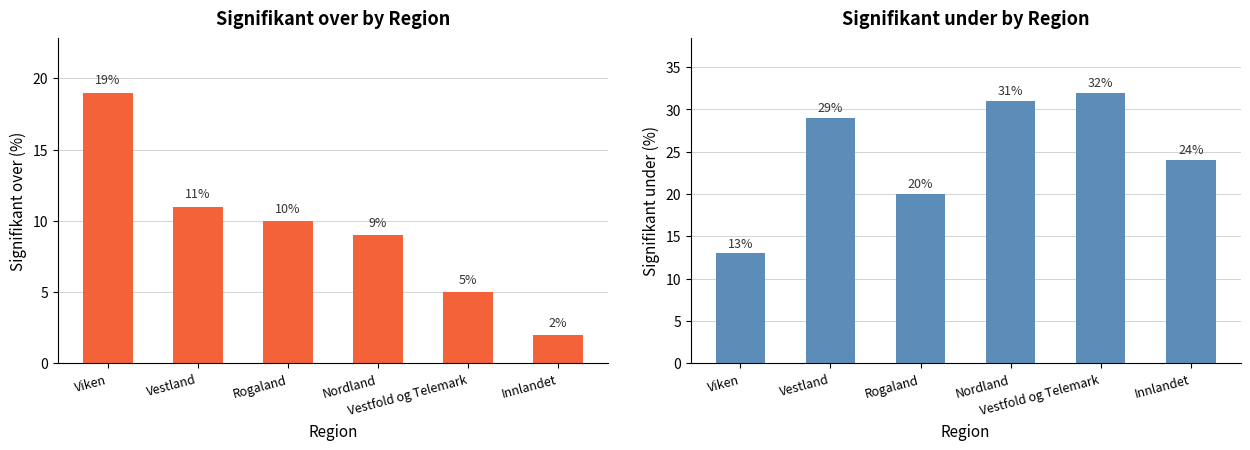

The value of Signifikant under at Innlandet is 24. True or false?

True